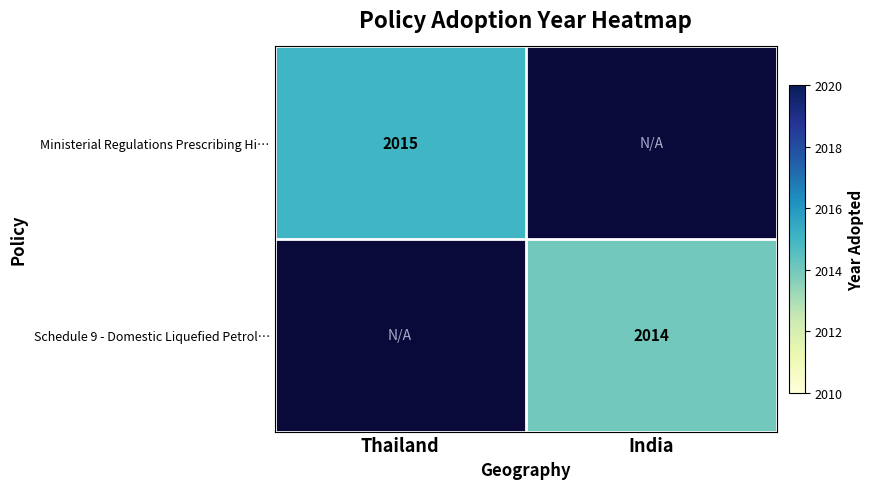

Is the value of Schedule 9 - Domestic Liquefied Petrol… at India greater than the value of Ministerial Regulations Prescribing Hi… at Thailand?

No